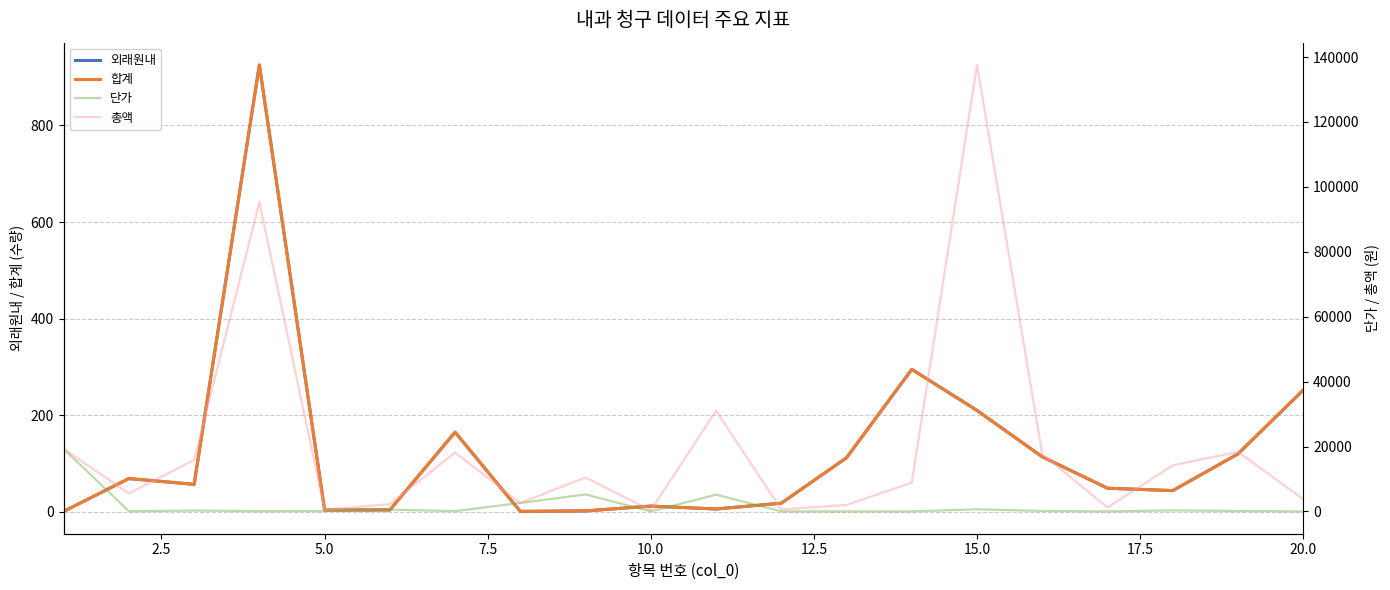

Is it true that 외래원내 equals 4 at 5.0?

True